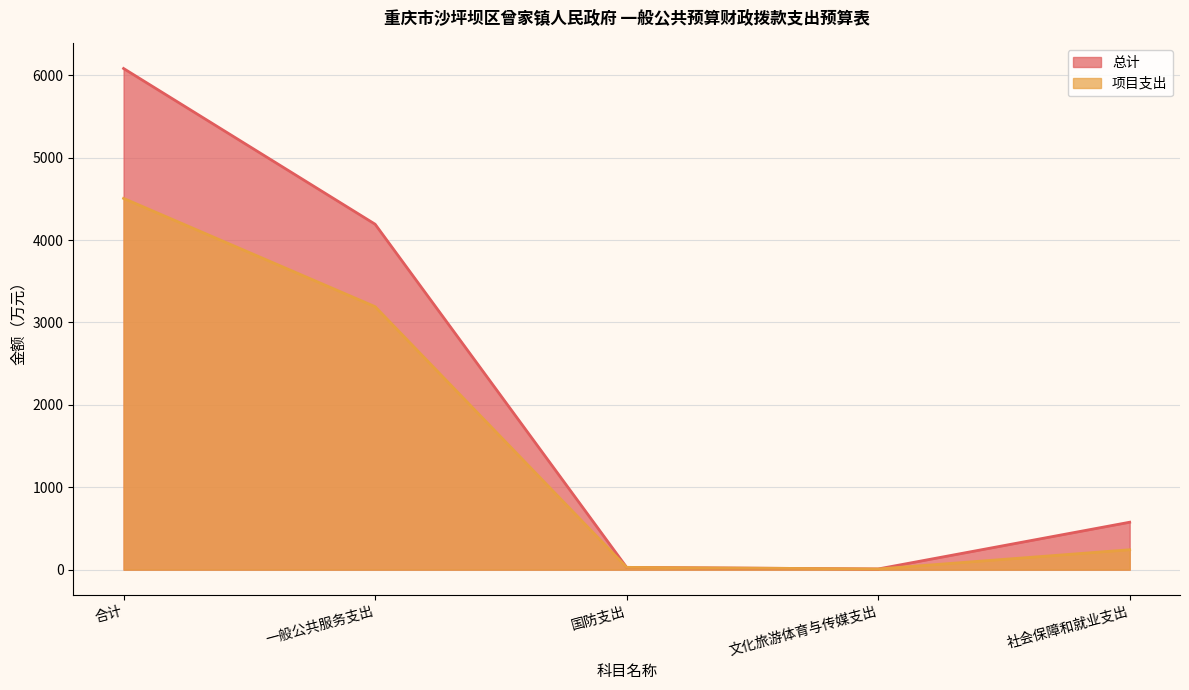

What is the approximate value of 总计 at 国防支出?

27.7